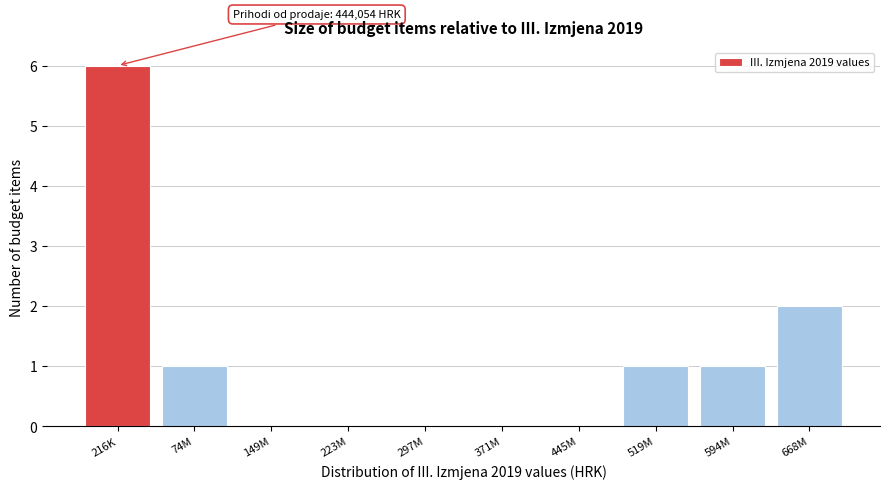

Reading left to right, extract all data points from this chart.

216K=6	74M=1	149M=0	223M=0	297M=0	371M=0	445M=0	519M=1	594M=1	668M=2